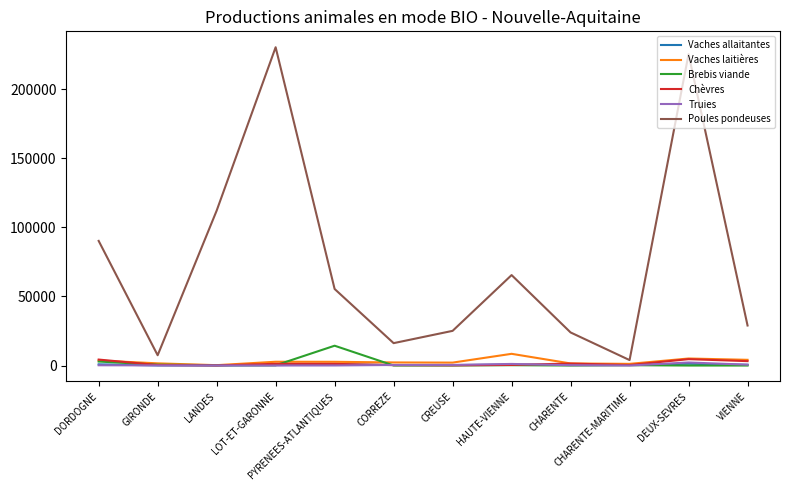

Is it true that Vaches allaitantes equals 311 at CREUSE?

True